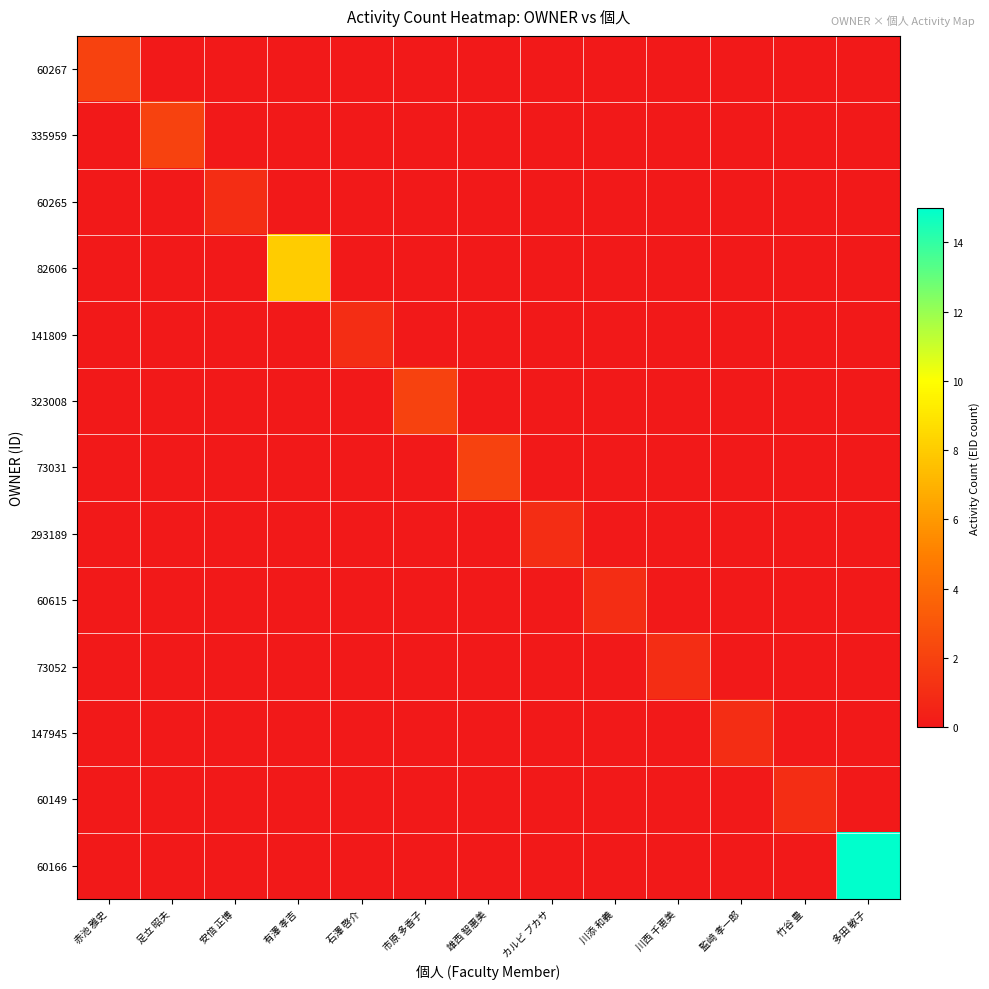

At how many categories does at least one series exceed 3?

2